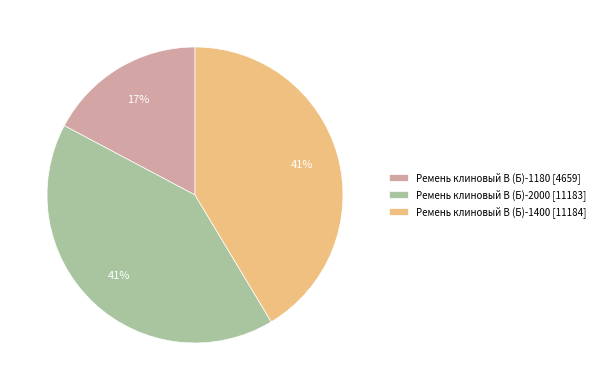

To the nearest percent, what is the difference between the largest and smallest slice percentages?

24%